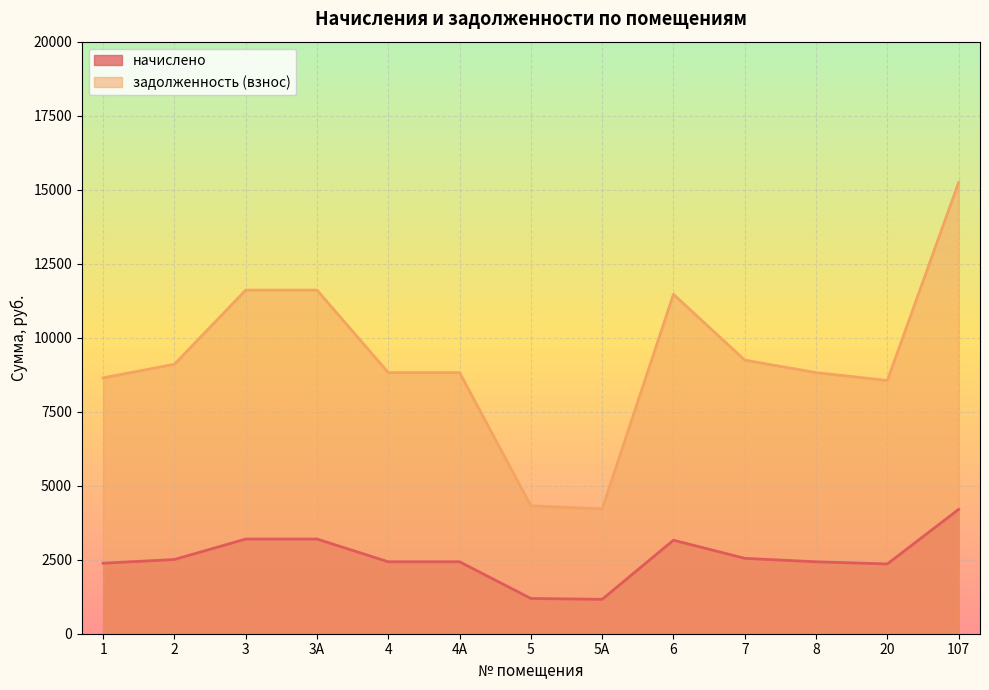

What is the minimum value shown in the chart?

1161.5